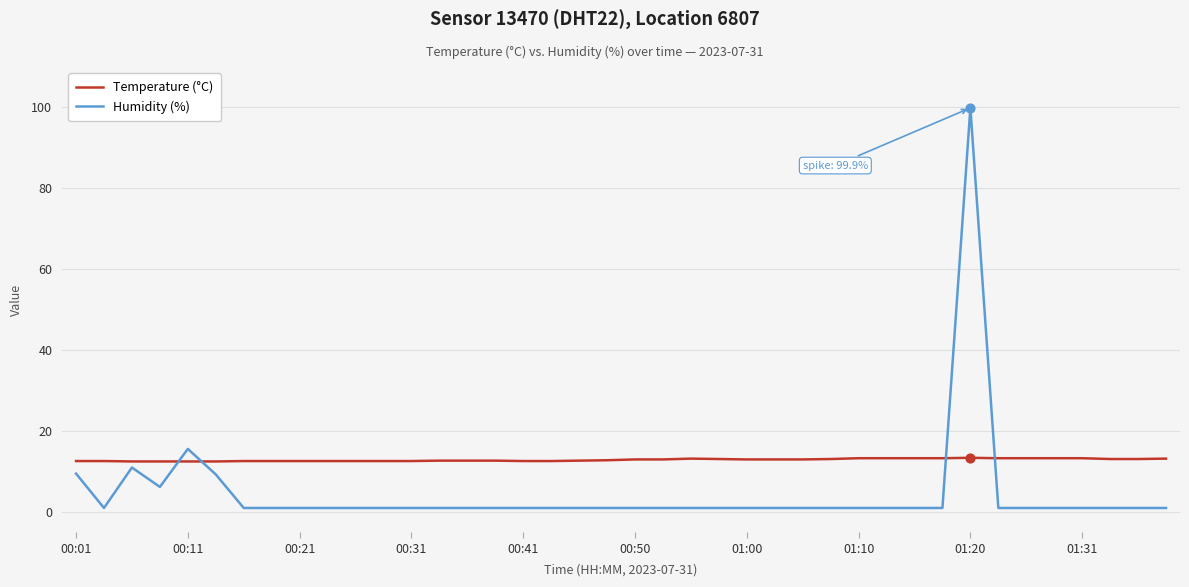

Which series has the largest total across all categories?

Temperature (°C)